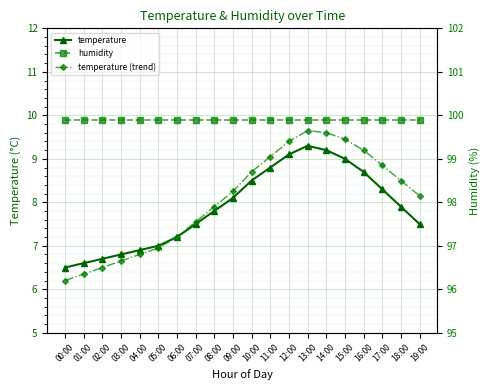

Reading right to left, list all the values displayed in this chart.

temperature: 19:00=7.5	18:00=7.9	17:00=8.3	16:00=8.7	15:00=9.0	14:00=9.2	13:00=9.3	12:00=9.1	11:00=8.8	10:00=8.5	09:00=8.1	08:00=7.8	07:00=7.5	06:00=7.2	05:00=7.0	04:00=6.9	03:00=6.8	02:00=6.7	01:00=6.6	00:00=6.5
temperature (trend): 19:00=8.2	18:00=8.5	17:00=8.8	16:00=9.2	15:00=9.4	14:00=9.6	13:00=9.7	12:00=9.4	11:00=9.1	10:00=8.7	09:00=8.2	08:00=7.9	07:00=7.5	06:00=7.2	05:00=7.0	04:00=6.8	03:00=6.7	02:00=6.5	01:00=6.3	00:00=6.2
humidity: 19:00=99.9	18:00=99.9	17:00=99.9	16:00=99.9	15:00=99.9	14:00=99.9	13:00=99.9	12:00=99.9	11:00=99.9	10:00=99.9	09:00=99.9	08:00=99.9	07:00=99.9	06:00=99.9	05:00=99.9	04:00=99.9	03:00=99.9	02:00=99.9	01:00=99.9	00:00=99.9